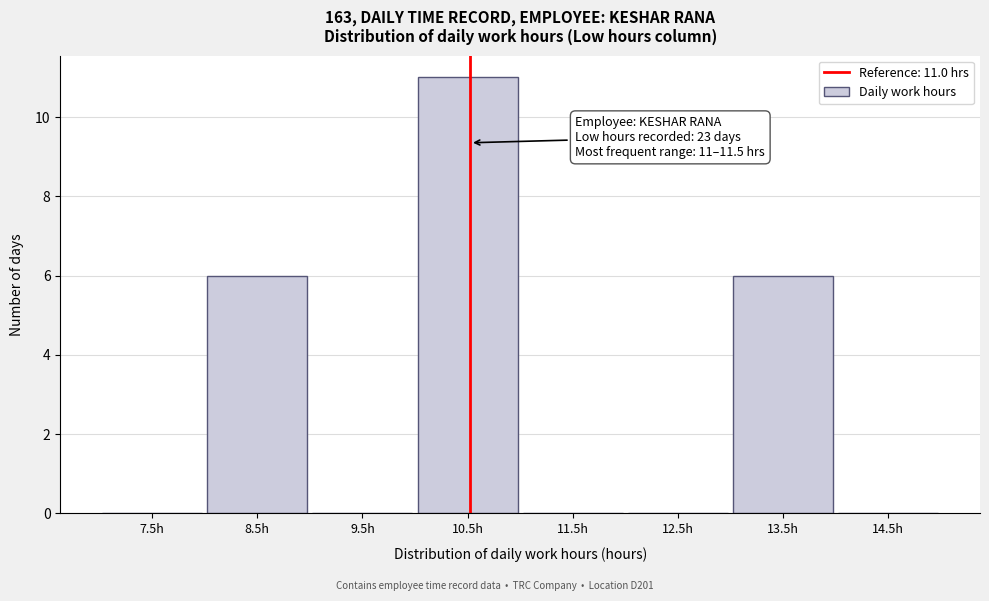

Reading left to right, transcribe all the data shown in this chart.

7.5h=0	8.5h=6	9.5h=0	10.5h=11	11.5h=0	12.5h=0	13.5h=6	14.5h=0